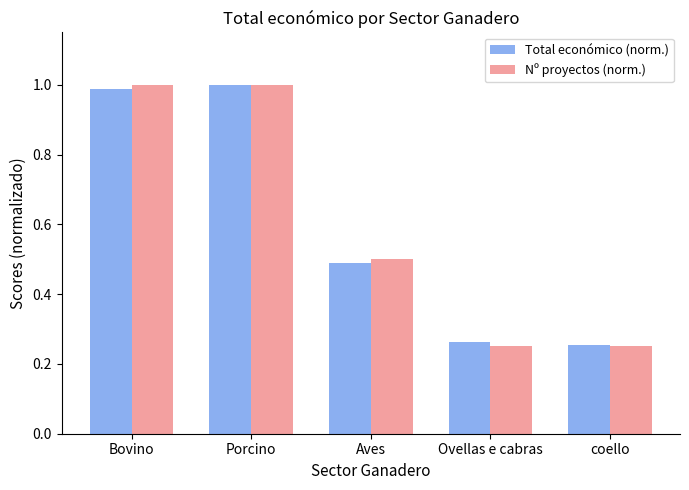

The value of Nº proyectos (norm.) at Porcino is 1.0. True or false?

True